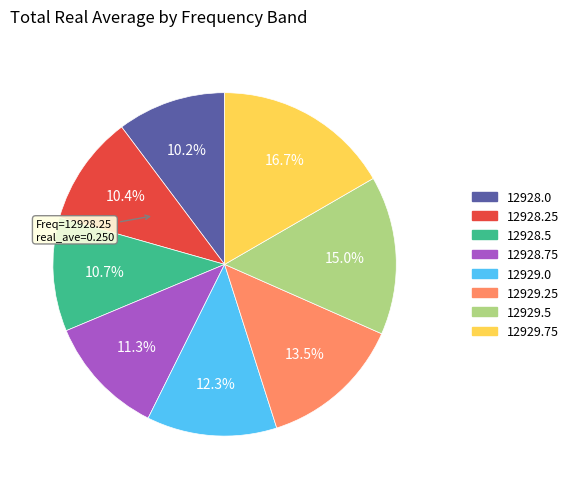

The 12929.0 slice represents 1% of the pie. True or false?

False